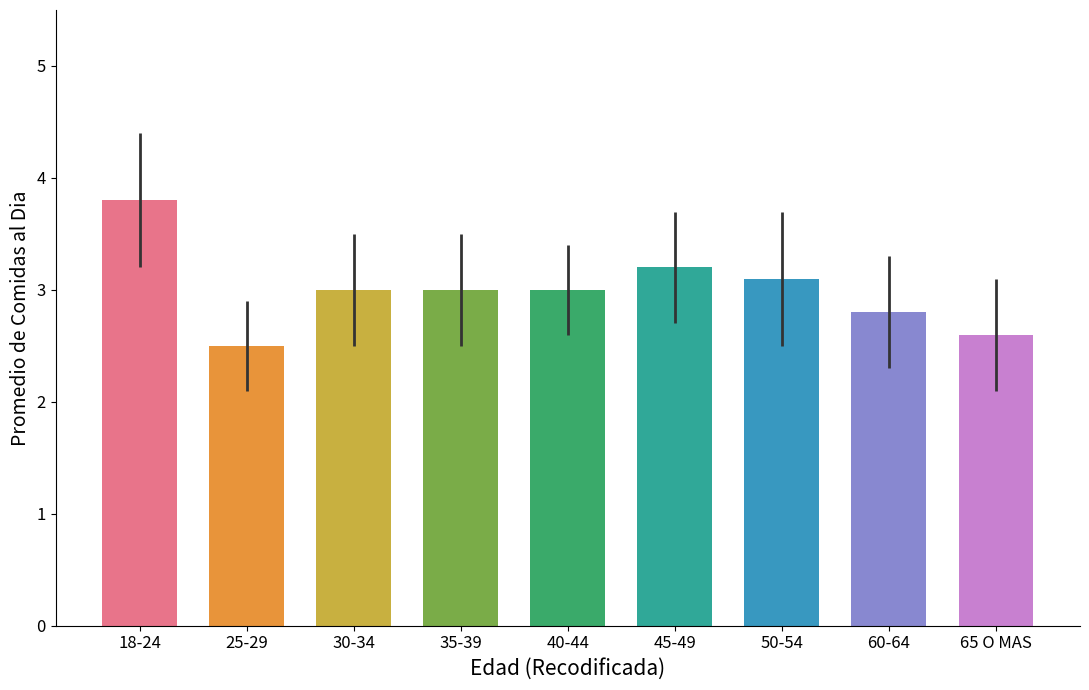

Are the bars grouped side by side (vs. stacked)?

No